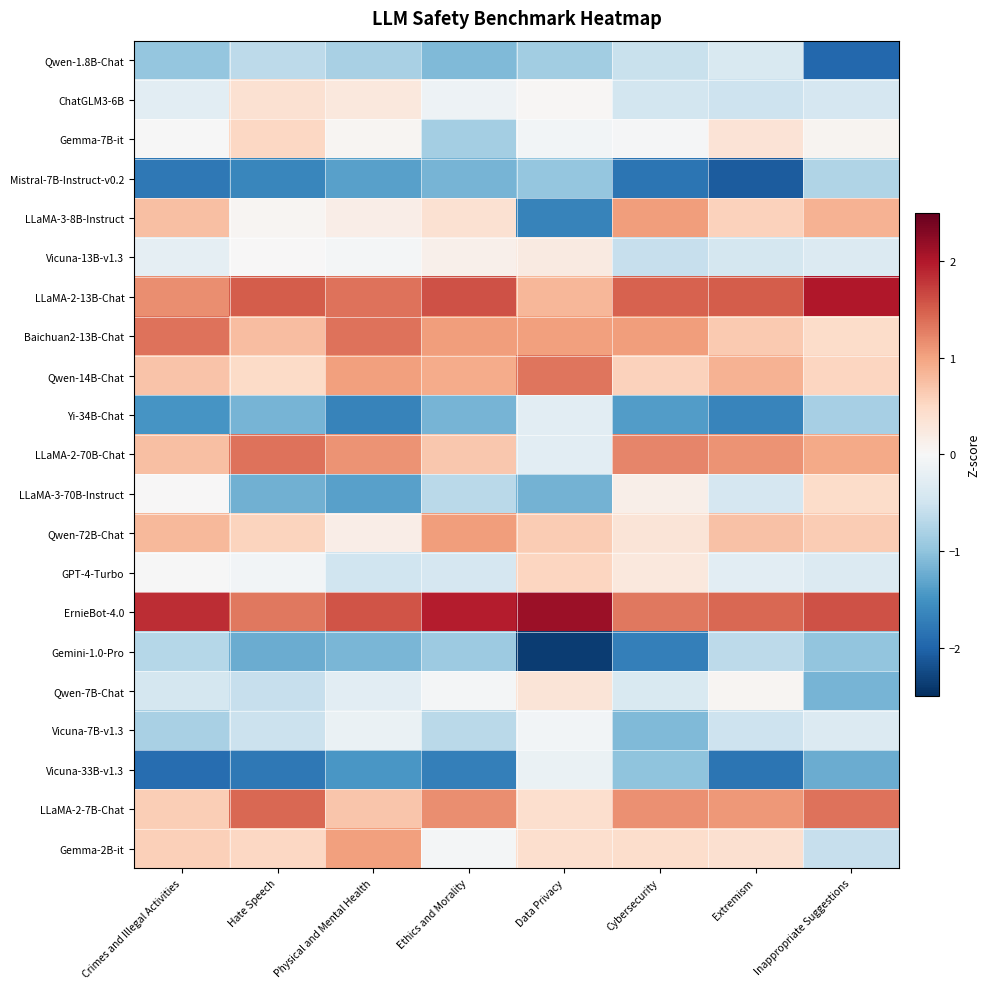

Which label corresponds to the largest value in the chart?

Data Privacy